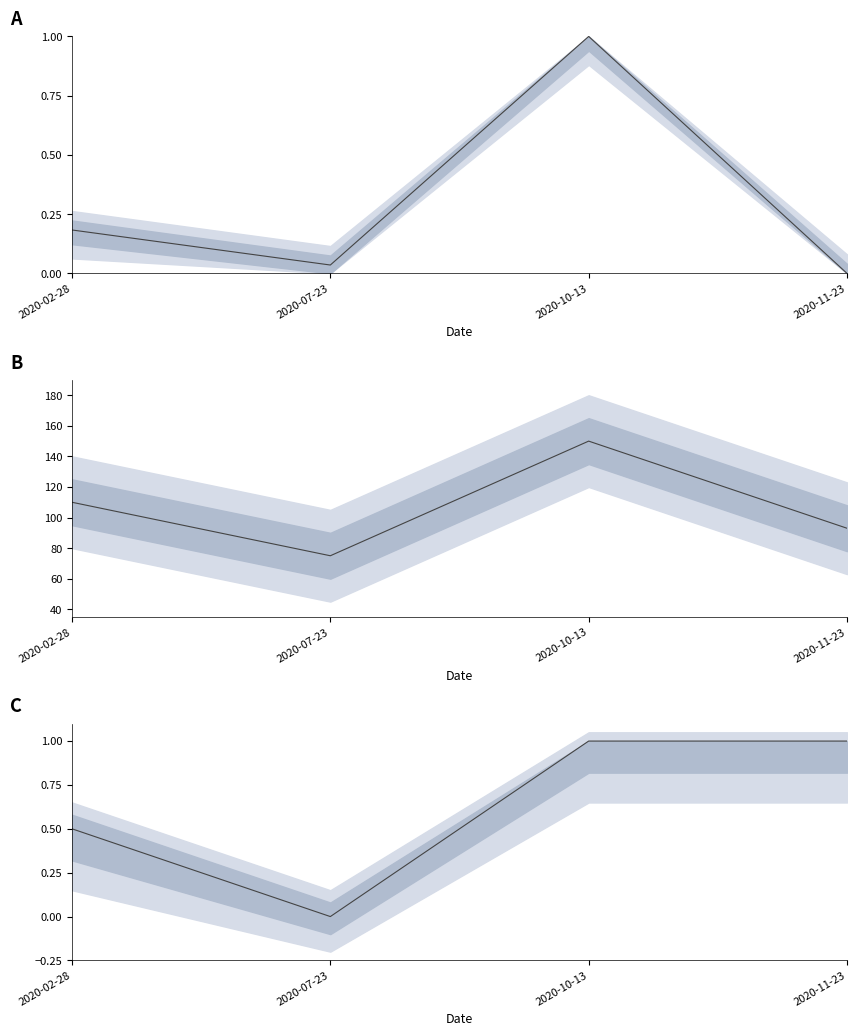

How many interior local valleys does the surface_reelle_bati series have?

1